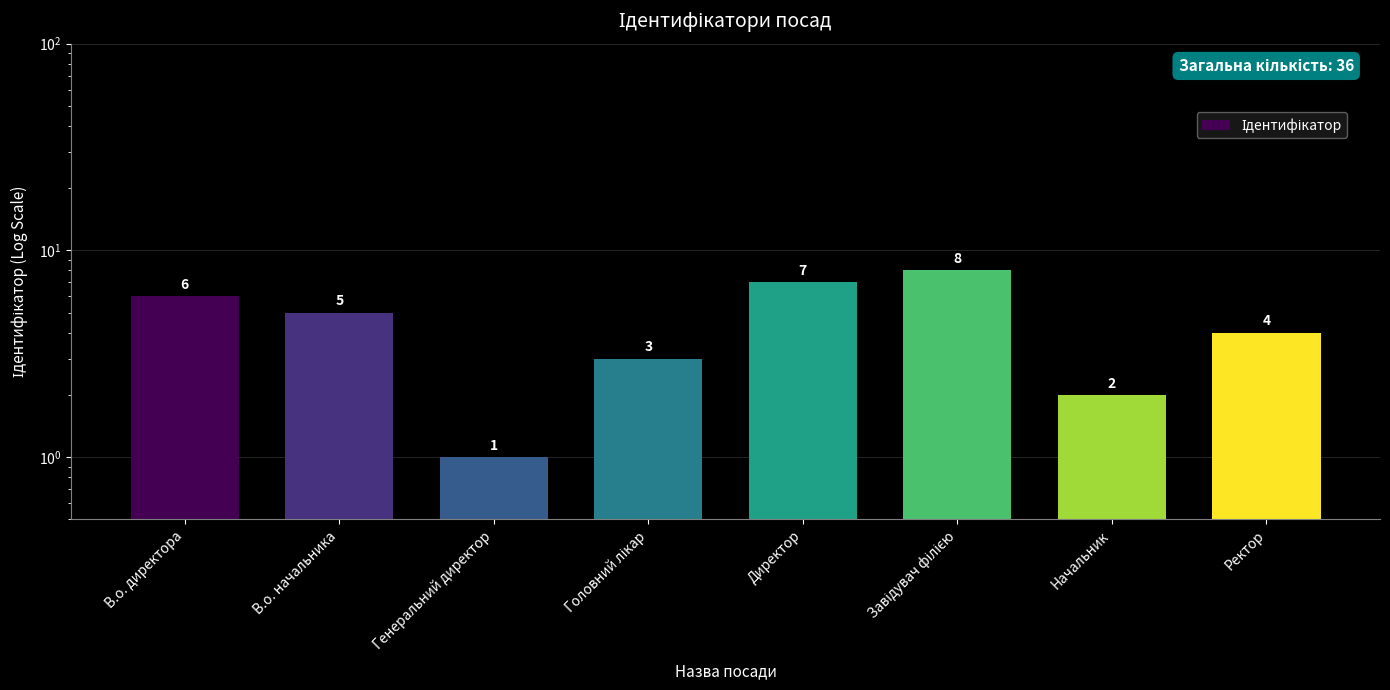

What is the label of the 5th bar from the left?

Директор